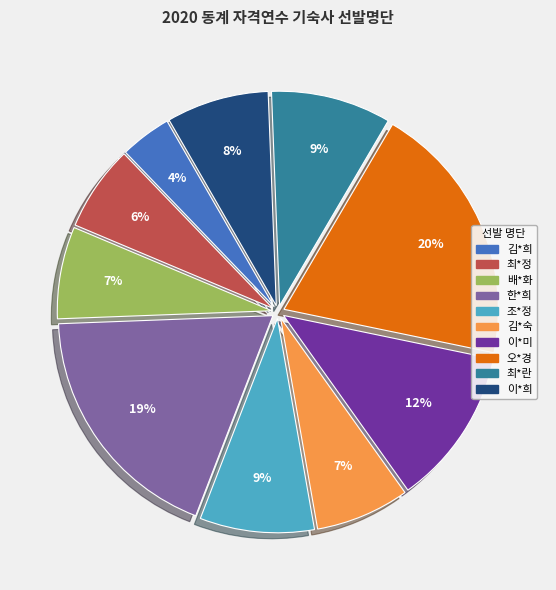

To the nearest percent, what is the average slice percentage?

10%